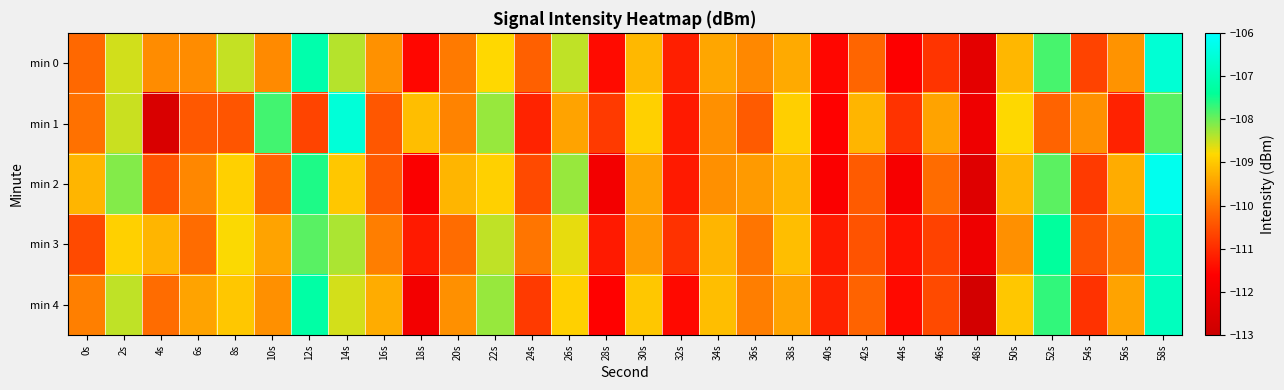

Which category has the highest value across all series?

58s